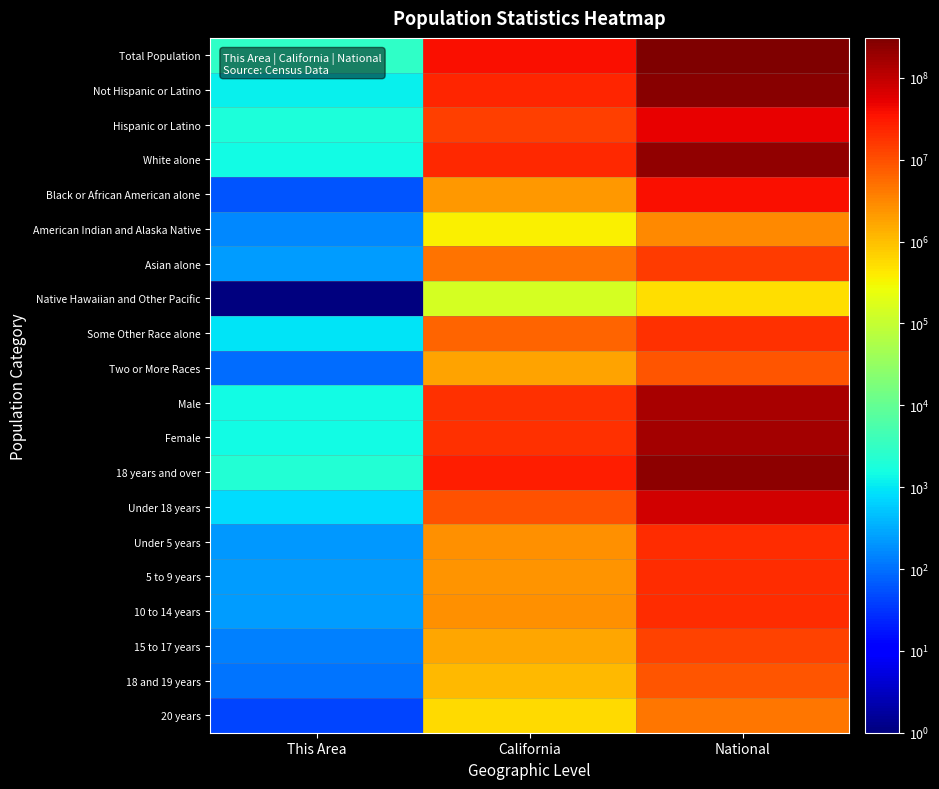

Between National and California, which is larger?

National